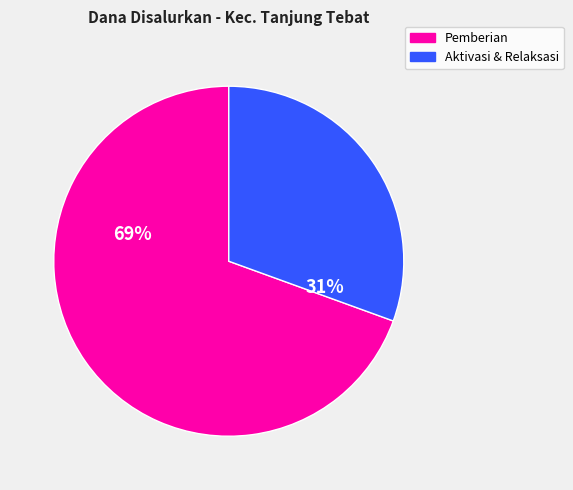

Which slice represents more than half of the pie?

Pemberian